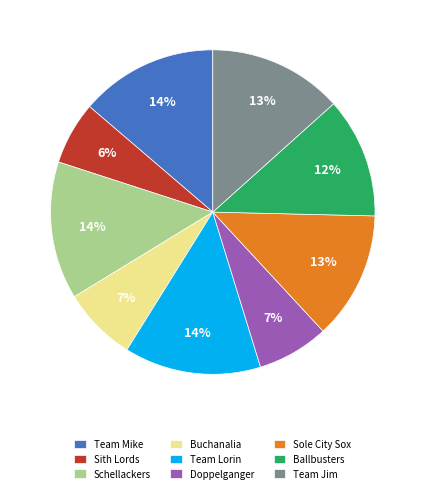

What is the ratio of the value at Buchanalia to the value at Schellackers?

0.5